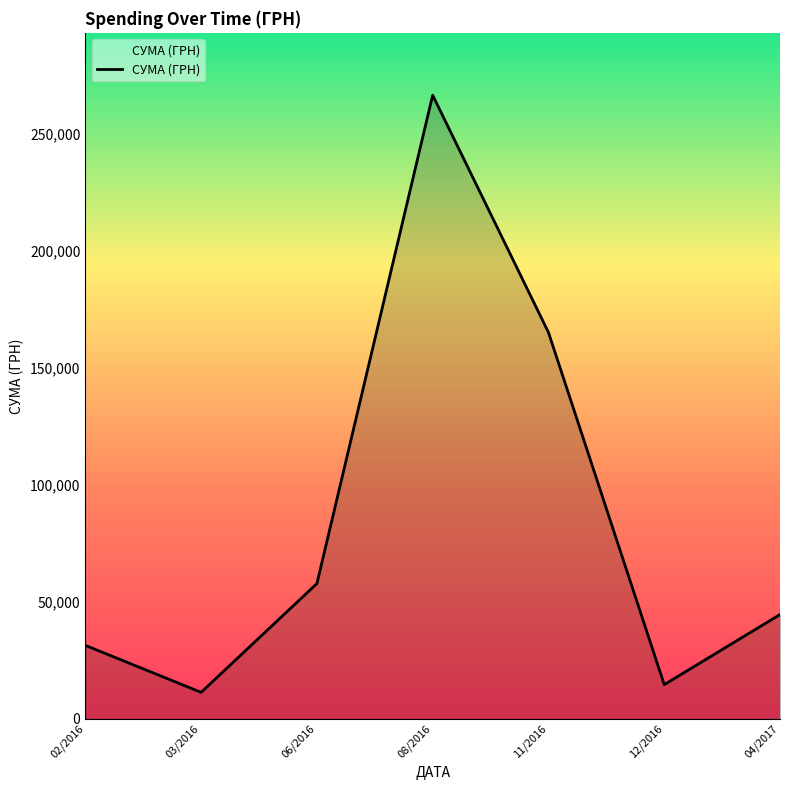

At which label does the data first exceed 44543?

06/2016